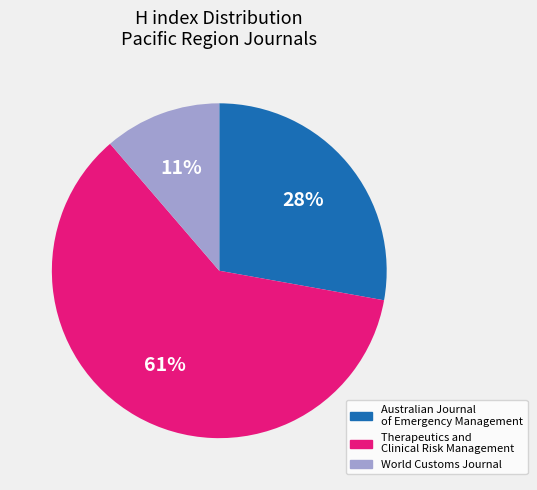

What is the largest slice in the pie chart?

Therapeutics and Clinical Risk Management